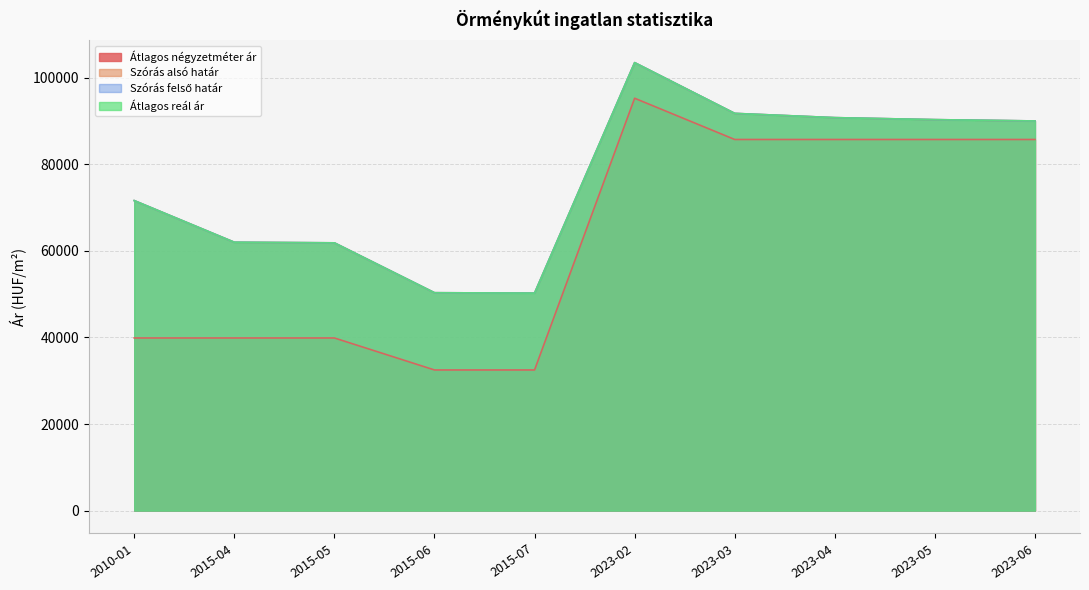

Count the number of categories in the chart.

10